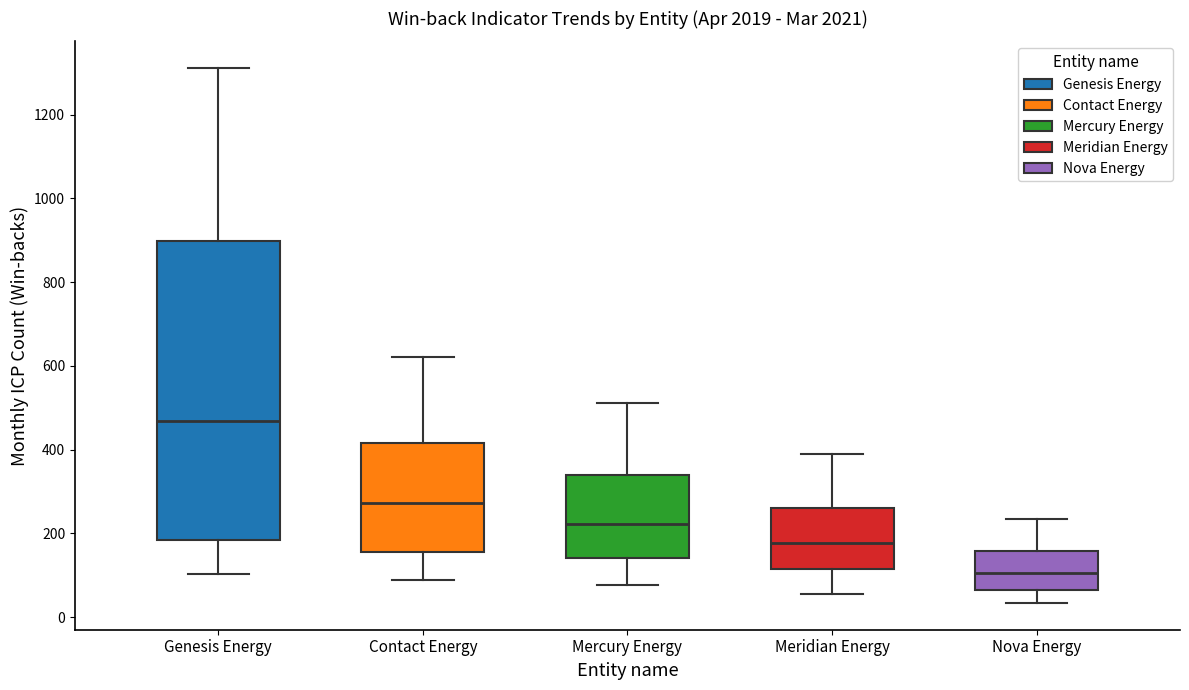

Reading left to right, transcribe this box plot: for each box, give where its median line is, the range the box spans, and where its two whiskers end, as read against the y-axis. The values are not printed on the chart, so give them approximately, as read against the axis.

Genesis Energy: median 460, box 180 to 900, whiskers 100 to 1320
Contact Energy: median 280, box 160 to 420, whiskers 80 to 620
Mercury Energy: median 220, box 140 to 340, whiskers 80 to 520
Meridian Energy: median 180, box 120 to 260, whiskers 60 to 380
Nova Energy: median 100, box 60 to 160, whiskers 40 to 240